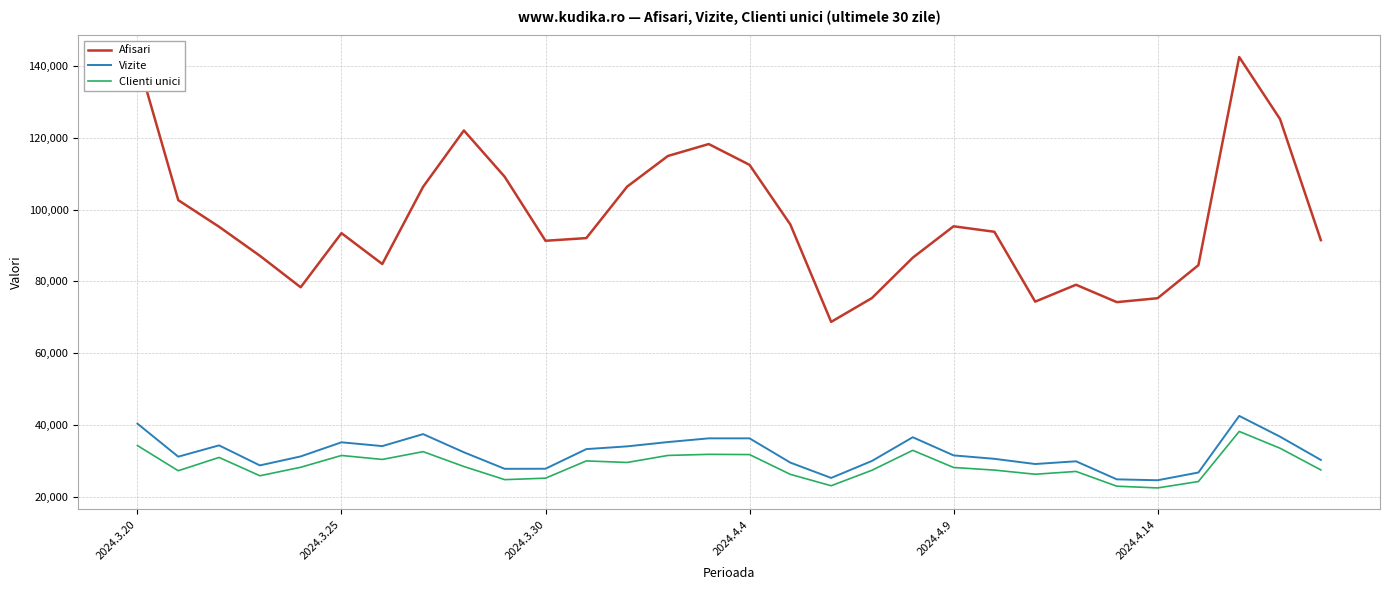

Which series has the largest range (max minus min)?

Afisari